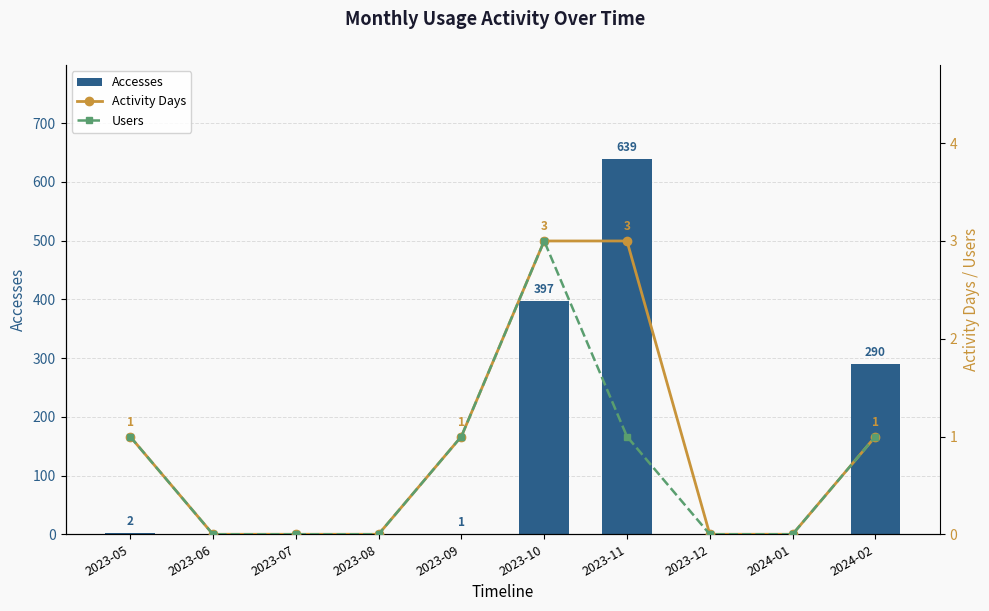

How many data points in Accesses are less than 1?

5